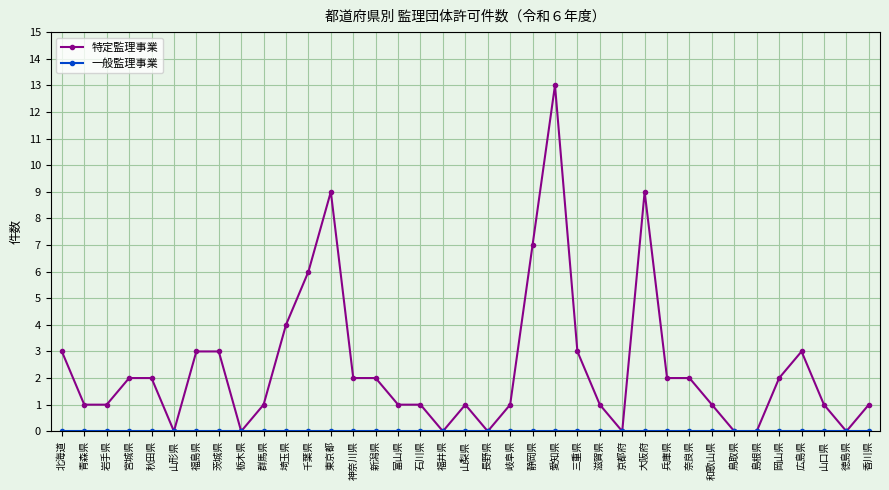

What position from the left is 兵庫県?

28